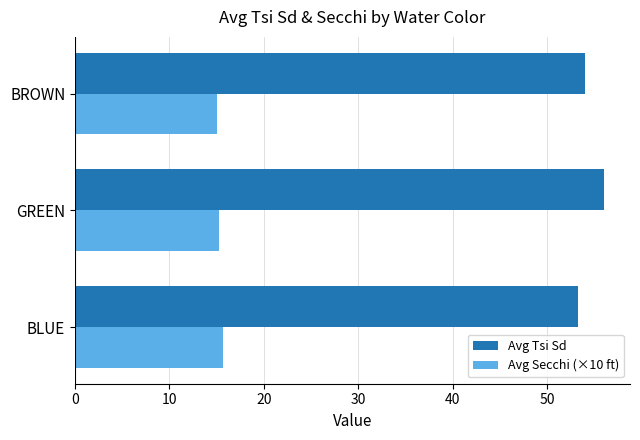

What is the spread (max minus min) of values at BLUE?

37.7